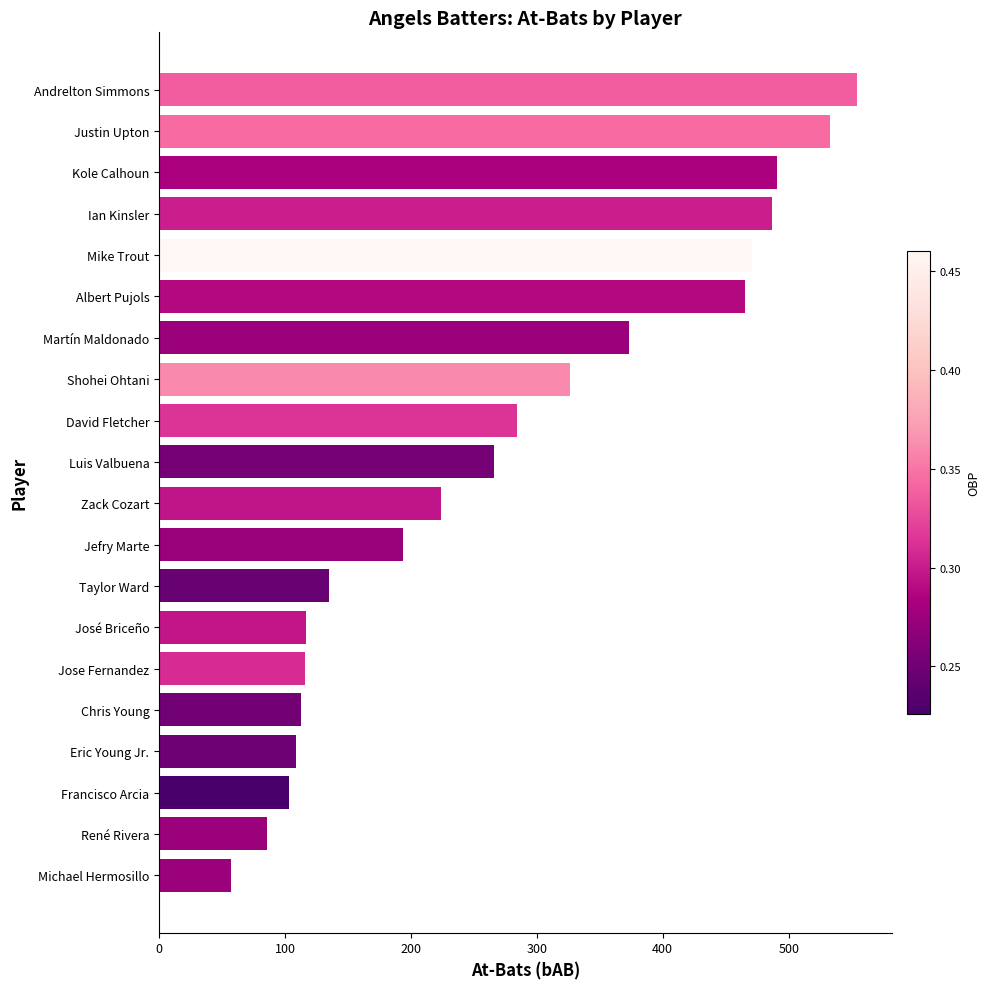

Does the chart contain any negative values?

No